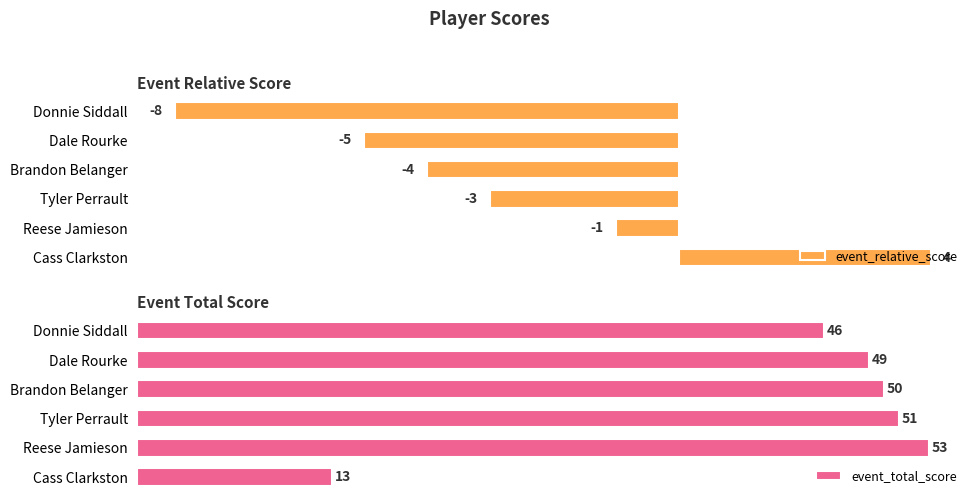

Rank the categories by event_relative_score value from highest to lowest.

Cass Clarkston, Reese Jamieson, Tyler Perrault, Brandon Belanger, Dale Rourke, Donnie Siddall